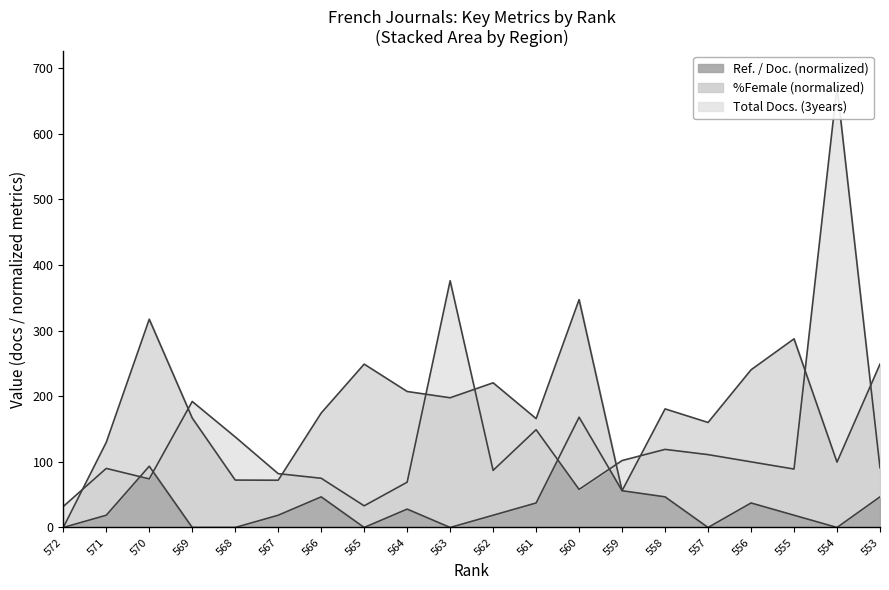

Which label corresponds to the smallest value in the chart?

572